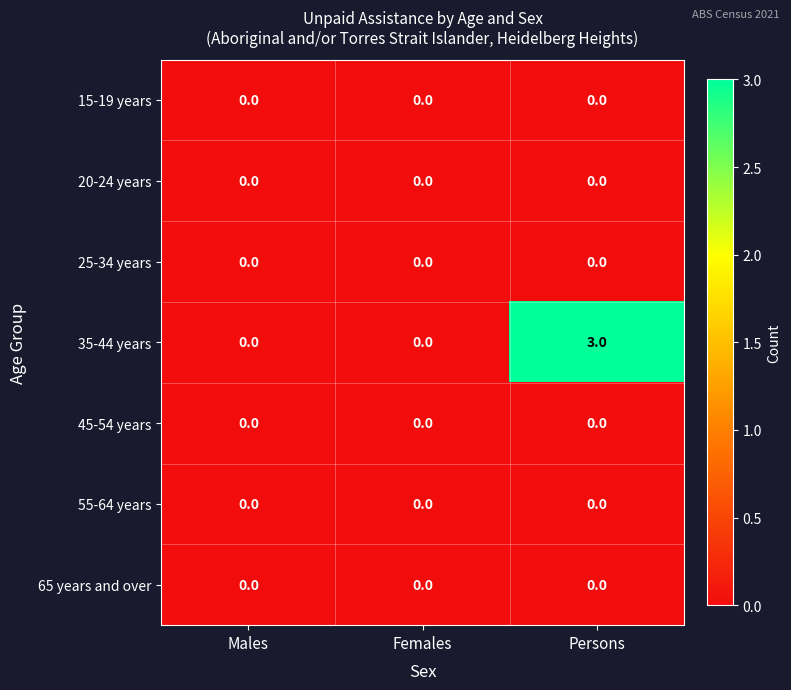

Which series has the largest range (max minus min)?

35-44 years